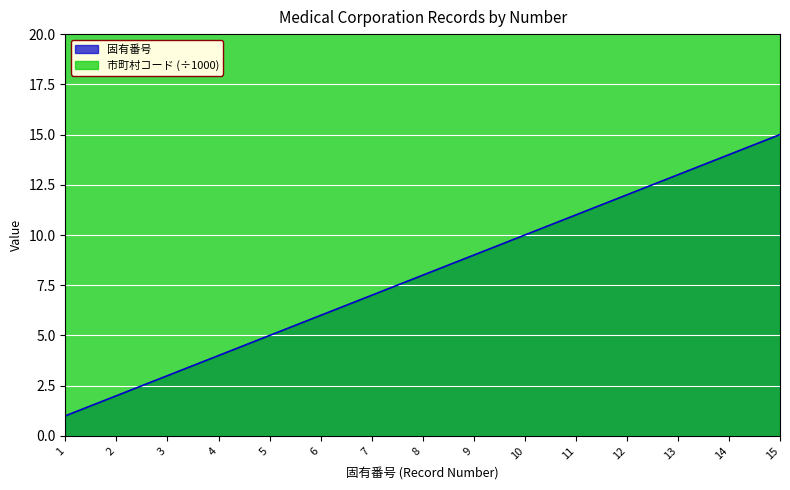

At which label does the data first exceed 8?

9